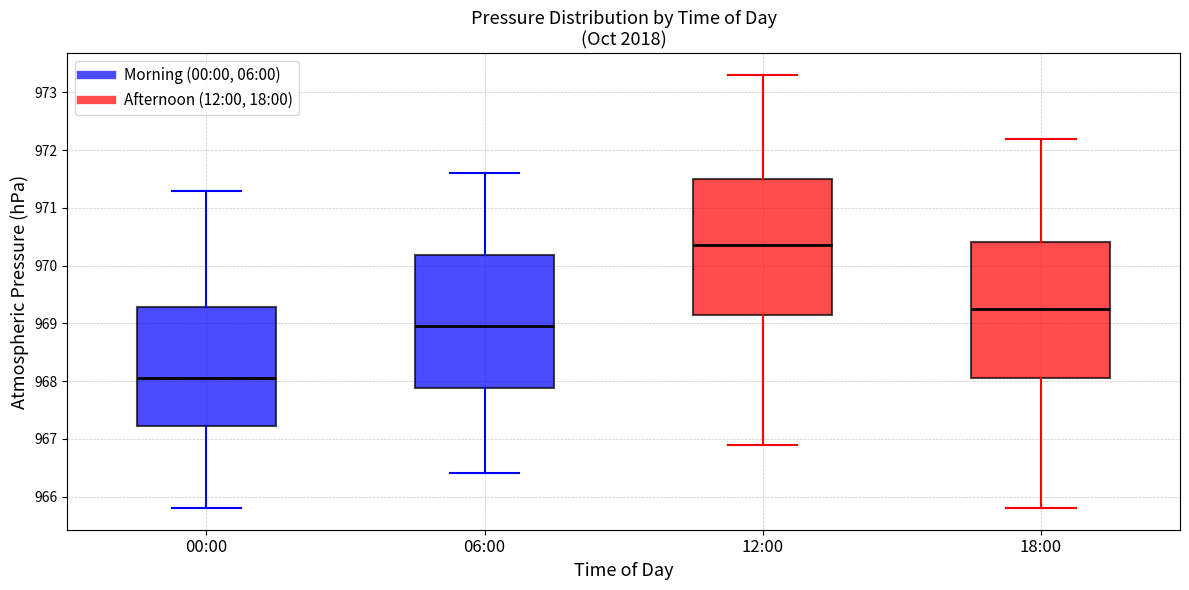

Where does the upper whisker of the box for 06:00 end on the y-axis? The values are not printed on the chart, so give them approximately, as read against the axis.

971.6